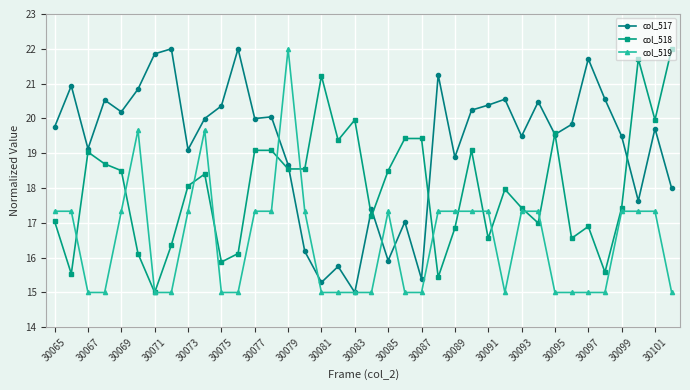

Which series has the largest total across all categories?

col_517